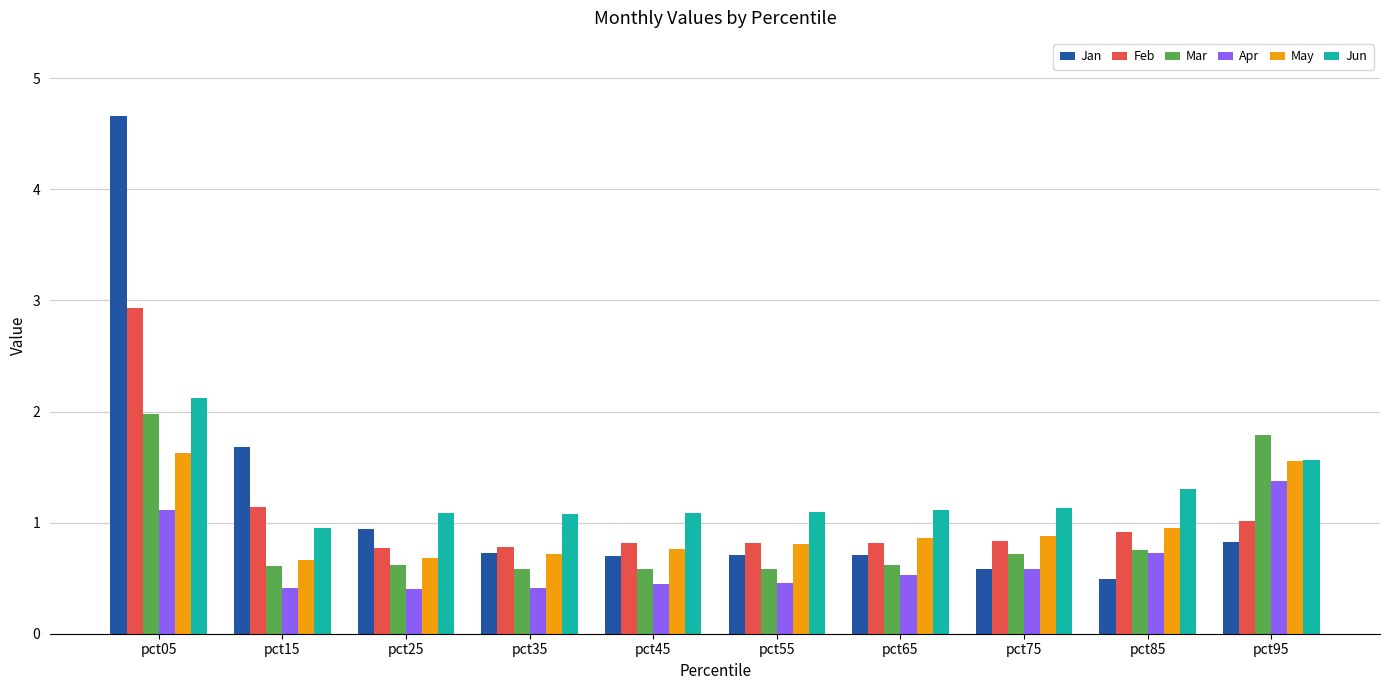

What is the total value across all series at pct85?

5.1